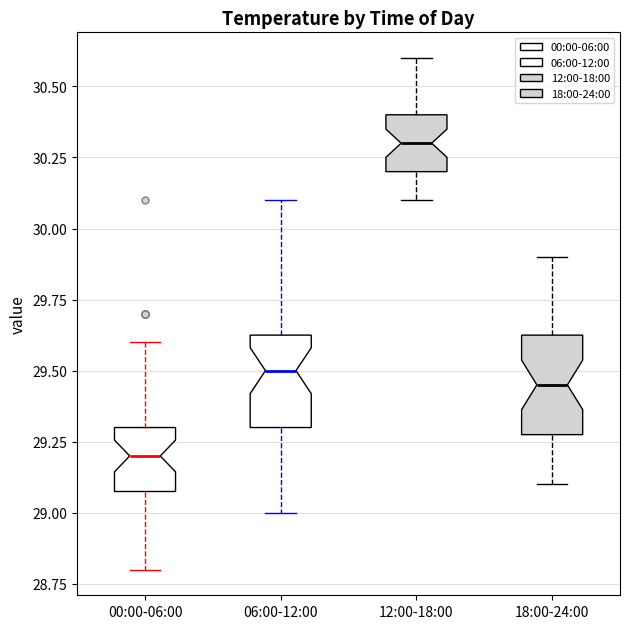

Reading left to right, transcribe this box plot: for each box, give where its median line is, the range the box spans, and where its two whiskers end, as read against the y-axis. The values are not printed on the chart, so give them approximately, as read against the axis.

00:00-06:00: median 29.20, box 29.10 to 29.30, whiskers 28.80 to 29.60
06:00-12:00: median 29.50, box 29.30 to 29.65, whiskers 29.00 to 30.10
12:00-18:00: median 30.30, box 30.20 to 30.40, whiskers 30.10 to 30.60
18:00-24:00: median 29.45, box 29.30 to 29.65, whiskers 29.10 to 29.90